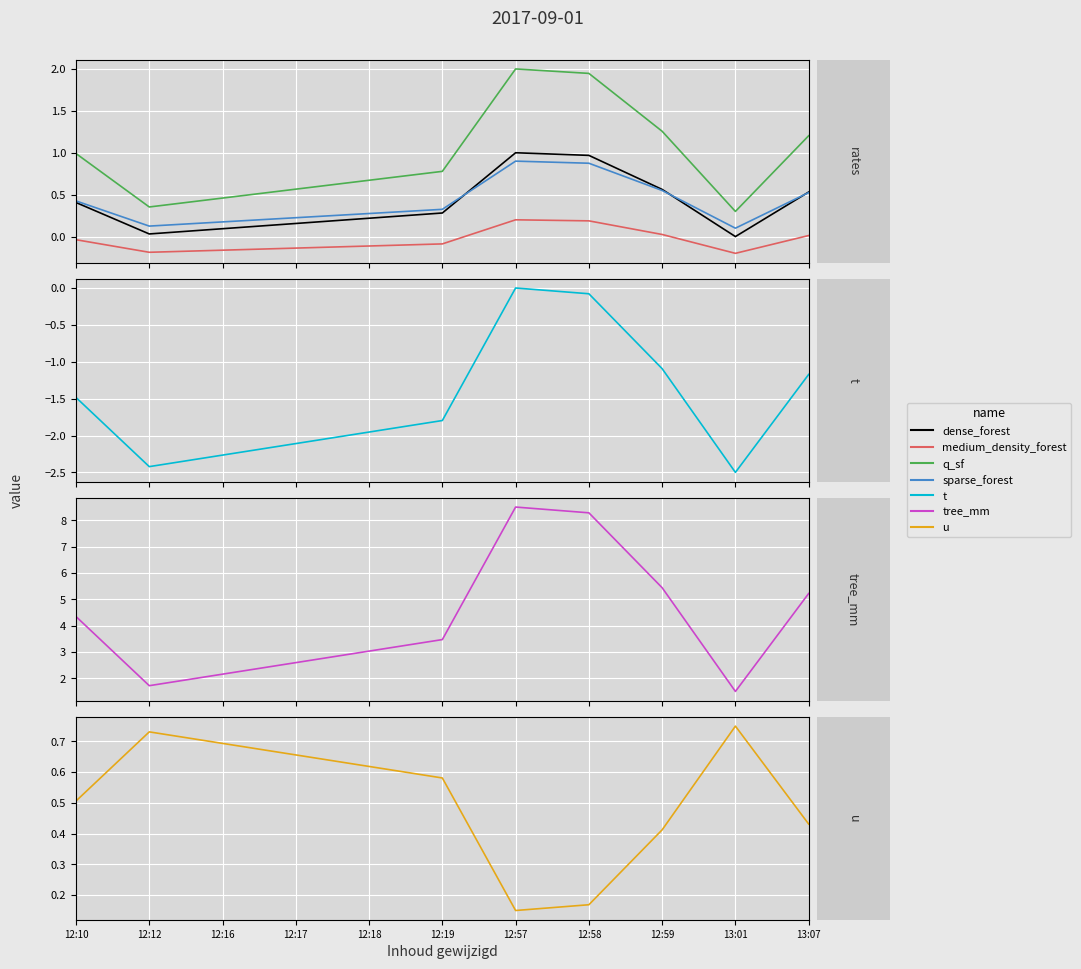

Is it true that the value at 12:59 is 0.0?

False